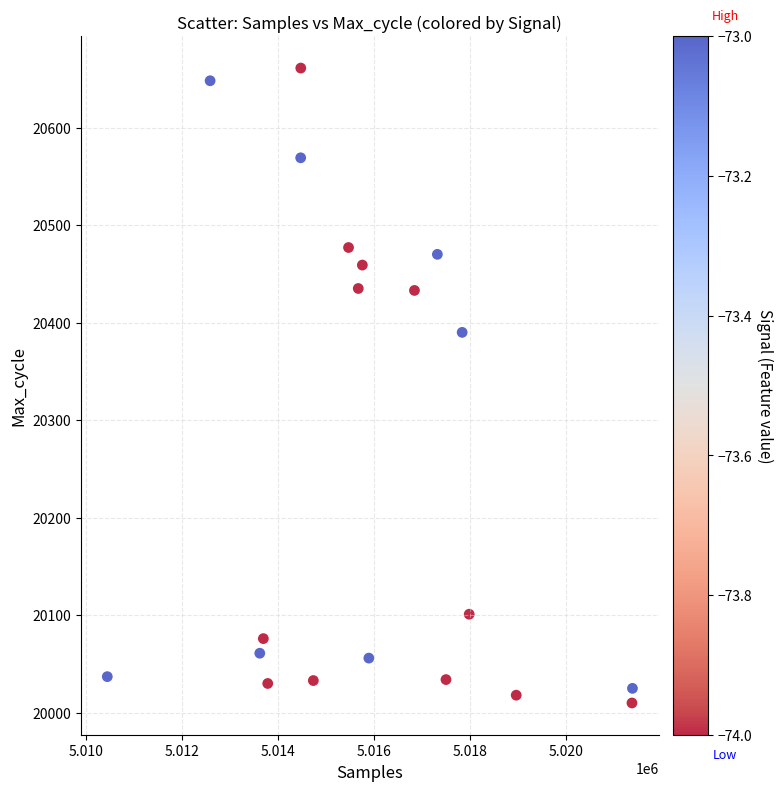

What Y value in the scatter plot is closest to 20335?

20390